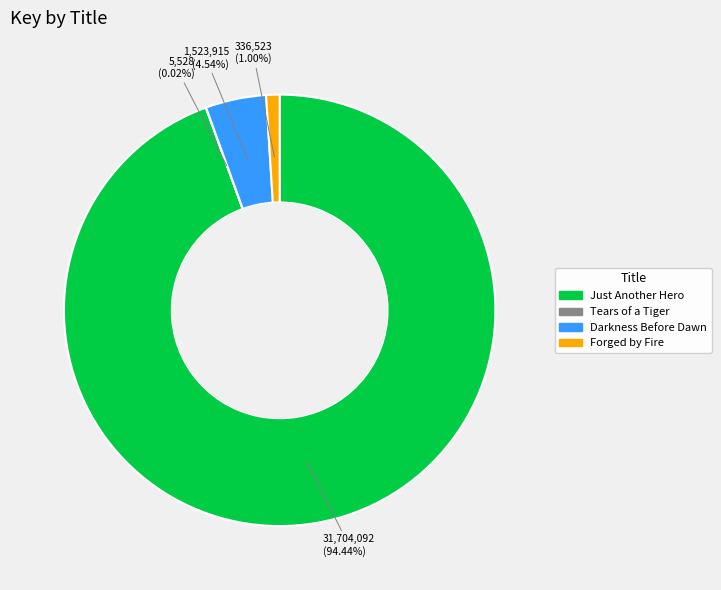

What is the largest slice in the pie chart?

Just Another Hero